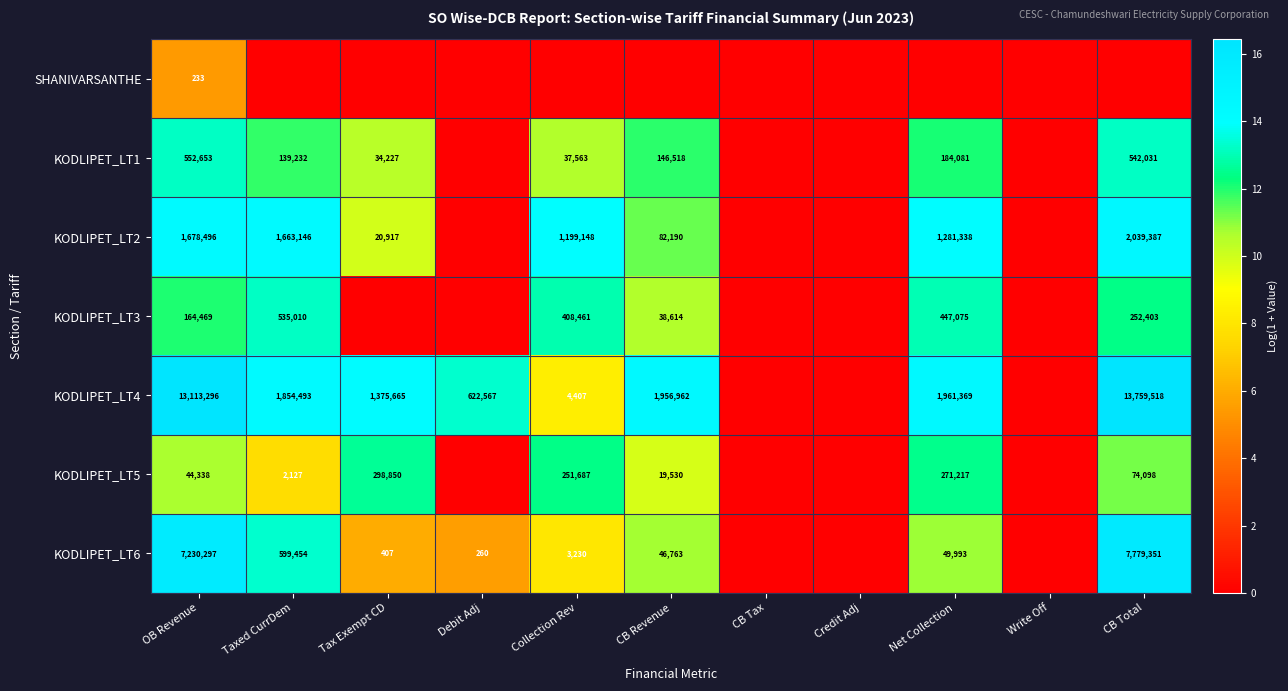

True or false: KODLIPET_LT3 has a value of 269430 at OB Revenue.

False